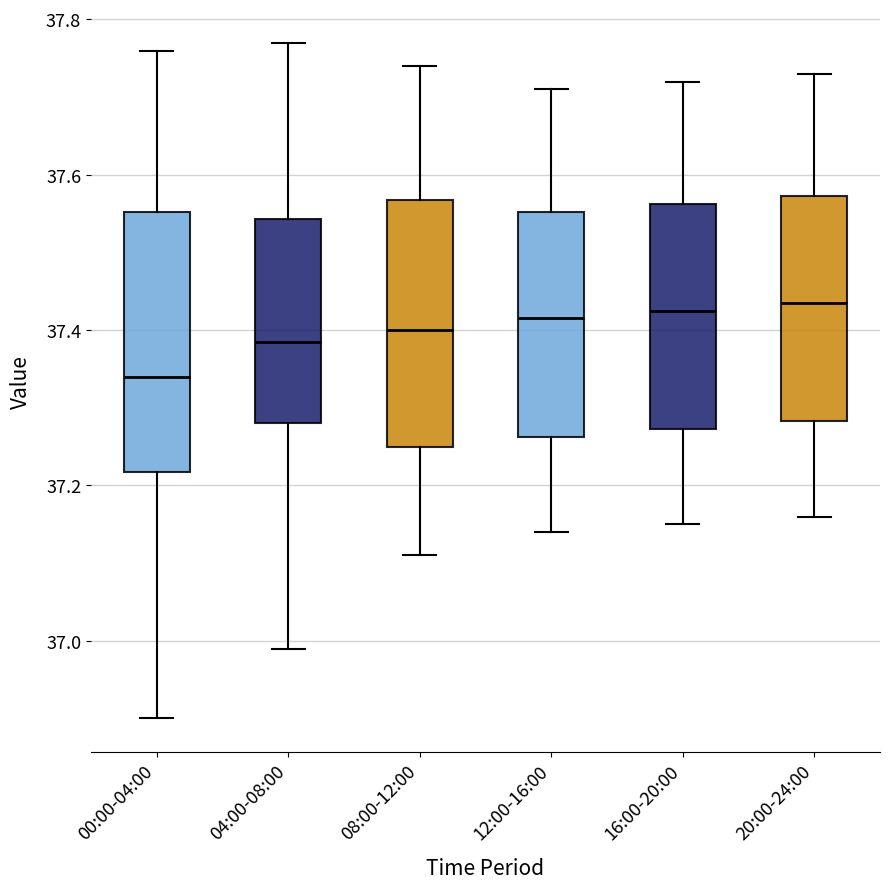

Where does the upper whisker of the box for 08:00-12:00 end on the y-axis? The values are not printed on the chart, so give them approximately, as read against the axis.

37.74